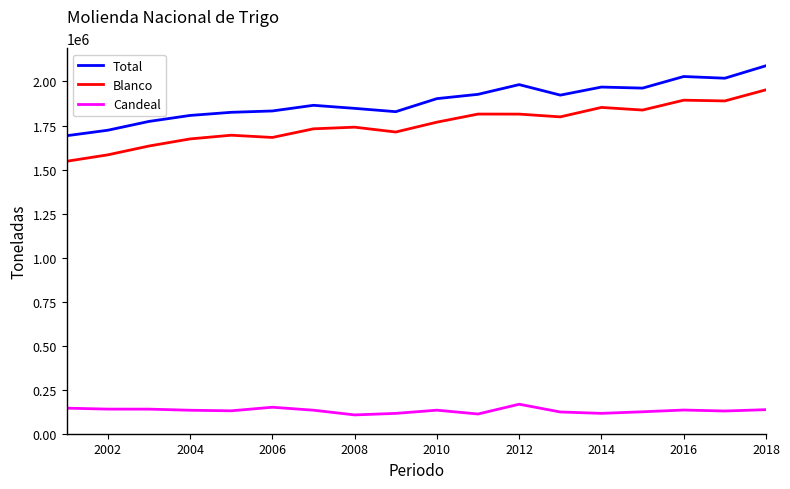

In Candeal, how many points are lower than both neighbors (excluding endpoints)?

5